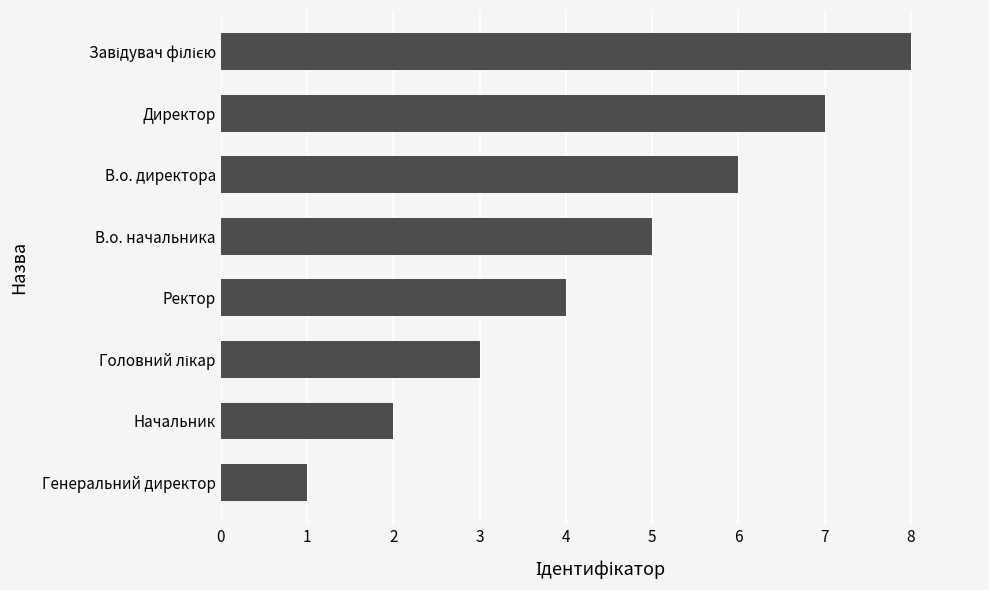

What is the difference between the maximum and minimum values?

7